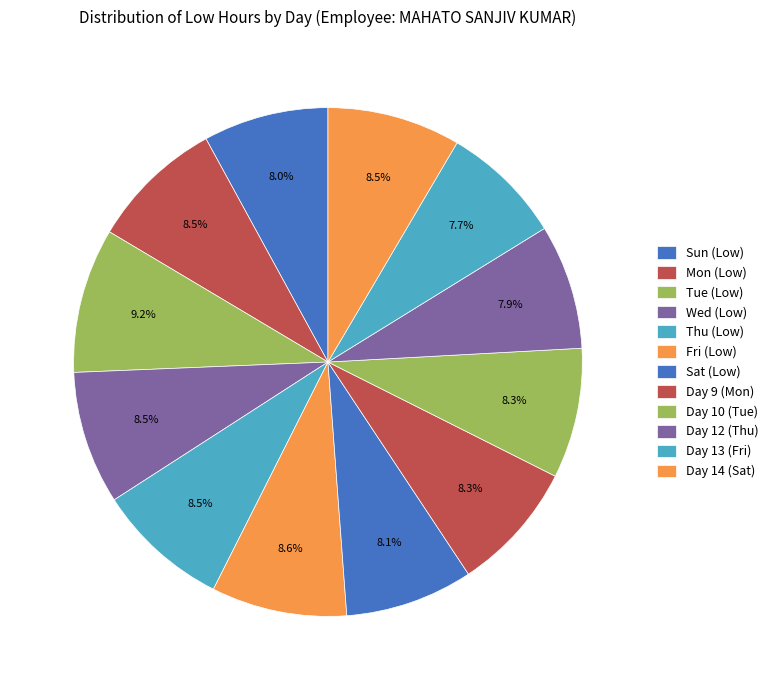

Is Fri (Low) the majority of the pie?

No